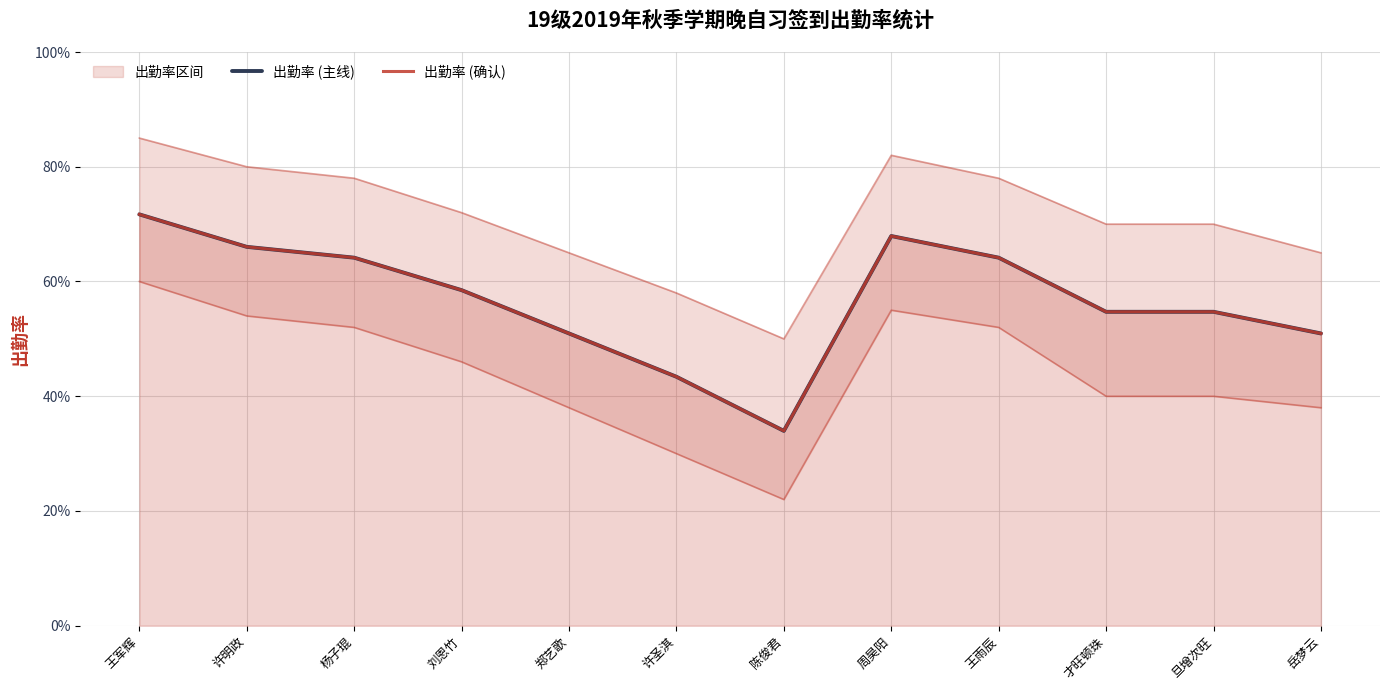

Where is 出勤率 (确认) nearest to the value 0?

陈俊君